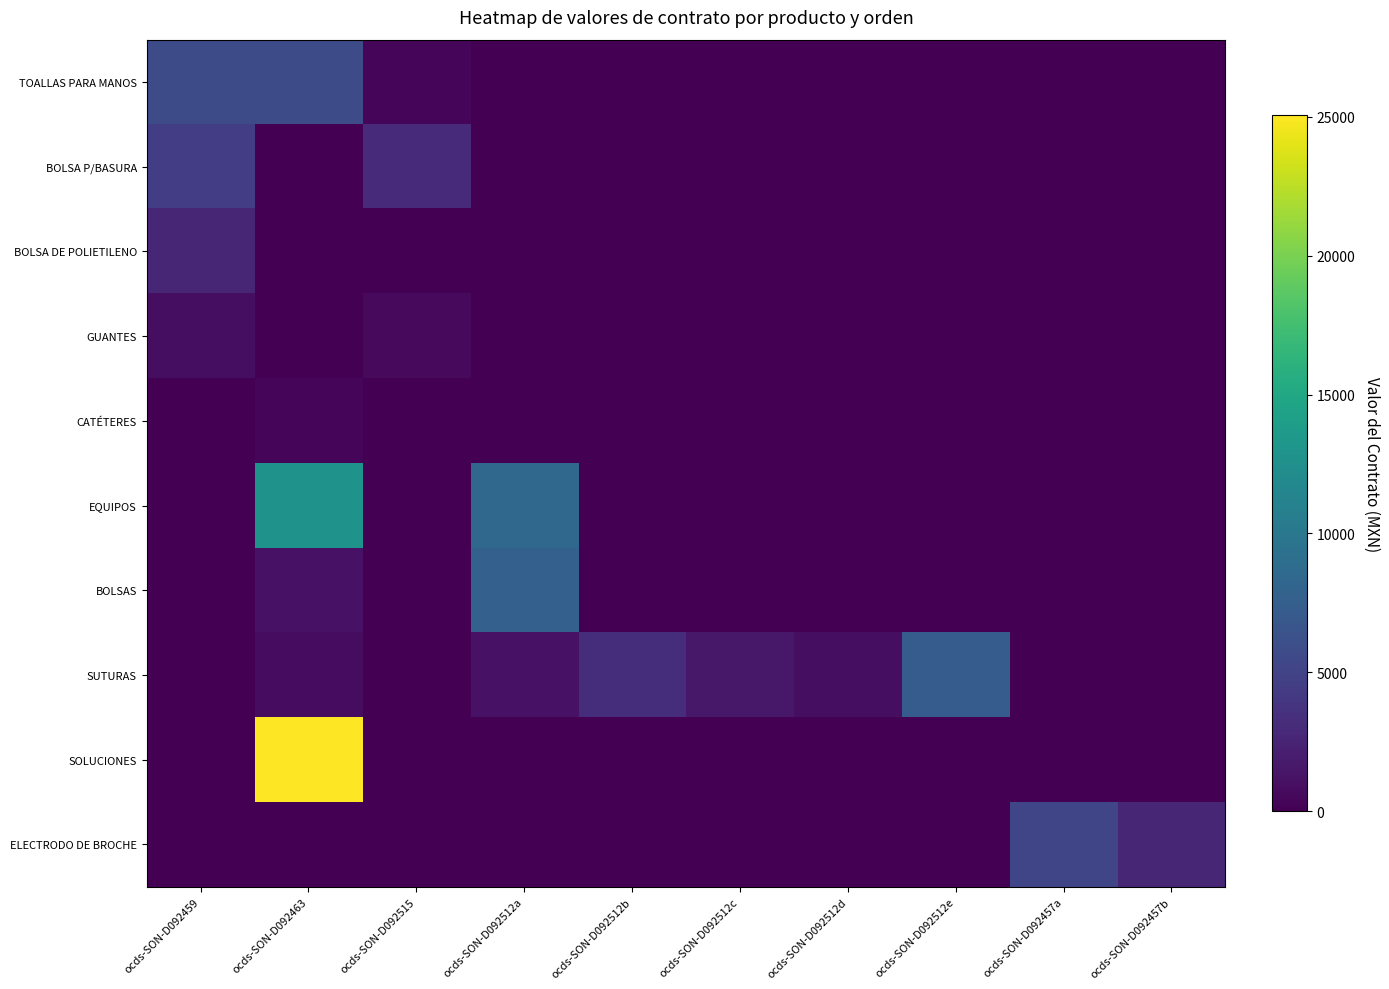

Reading left to right, list all the values displayed in this chart.

TOALLAS PARA MANOS: ocds-SON-D092459=5860.3	ocds-SON-D092463=5860.3	ocds-SON-D092515=429.2	ocds-SON-D092512a=0.0	ocds-SON-D092512b=0.0	ocds-SON-D092512c=0.0	ocds-SON-D092512d=0.0	ocds-SON-D092512e=0.0	ocds-SON-D092457a=0.0	ocds-SON-D092457b=0.0
BOLSA P/BASURA: ocds-SON-D092459=4512.4	ocds-SON-D092463=0.0	ocds-SON-D092515=3086.1	ocds-SON-D092512a=0.0	ocds-SON-D092512b=0.0	ocds-SON-D092512c=0.0	ocds-SON-D092512d=0.0	ocds-SON-D092512e=0.0	ocds-SON-D092457a=0.0	ocds-SON-D092457b=0.0
BOLSA DE POLIETILENO: ocds-SON-D092459=2707.4	ocds-SON-D092463=0.0	ocds-SON-D092515=0.0	ocds-SON-D092512a=0.0	ocds-SON-D092512b=0.0	ocds-SON-D092512c=0.0	ocds-SON-D092512d=0.0	ocds-SON-D092512e=0.0	ocds-SON-D092457a=0.0	ocds-SON-D092457b=0.0
GUANTES: ocds-SON-D092459=928.0	ocds-SON-D092463=0.0	ocds-SON-D092515=626.4	ocds-SON-D092512a=0.0	ocds-SON-D092512b=0.0	ocds-SON-D092512c=0.0	ocds-SON-D092512d=0.0	ocds-SON-D092512e=0.0	ocds-SON-D092457a=0.0	ocds-SON-D092457b=0.0
CATÉTERES: ocds-SON-D092459=0.0	ocds-SON-D092463=387.6	ocds-SON-D092515=0.0	ocds-SON-D092512a=0.0	ocds-SON-D092512b=0.0	ocds-SON-D092512c=0.0	ocds-SON-D092512d=0.0	ocds-SON-D092512e=0.0	ocds-SON-D092457a=0.0	ocds-SON-D092457b=0.0
EQUIPOS: ocds-SON-D092459=0.0	ocds-SON-D092463=12760.0	ocds-SON-D092515=0.0	ocds-SON-D092512a=8444.8	ocds-SON-D092512b=0.0	ocds-SON-D092512c=0.0	ocds-SON-D092512d=0.0	ocds-SON-D092512e=0.0	ocds-SON-D092457a=0.0	ocds-SON-D092457b=0.0
BOLSAS: ocds-SON-D092459=0.0	ocds-SON-D092463=1226.7	ocds-SON-D092515=0.0	ocds-SON-D092512a=7660.1	ocds-SON-D092512b=0.0	ocds-SON-D092512c=0.0	ocds-SON-D092512d=0.0	ocds-SON-D092512e=0.0	ocds-SON-D092457a=0.0	ocds-SON-D092457b=0.0
SUTURAS: ocds-SON-D092459=0.0	ocds-SON-D092463=812.0	ocds-SON-D092515=0.0	ocds-SON-D092512a=1218.0	ocds-SON-D092512b=3248.0	ocds-SON-D092512c=1624.0	ocds-SON-D092512d=974.4	ocds-SON-D092512e=7308.0	ocds-SON-D092457a=0.0	ocds-SON-D092457b=0.0
SOLUCIONES: ocds-SON-D092459=0.0	ocds-SON-D092463=25056.0	ocds-SON-D092515=0.0	ocds-SON-D092512a=0.0	ocds-SON-D092512b=0.0	ocds-SON-D092512c=0.0	ocds-SON-D092512d=0.0	ocds-SON-D092512e=0.0	ocds-SON-D092457a=0.0	ocds-SON-D092457b=0.0
ELECTRODO DE BROCHE: ocds-SON-D092459=0.0	ocds-SON-D092463=0.0	ocds-SON-D092515=0.0	ocds-SON-D092512a=0.0	ocds-SON-D092512b=0.0	ocds-SON-D092512c=0.0	ocds-SON-D092512d=0.0	ocds-SON-D092512e=0.0	ocds-SON-D092457a=5220.0	ocds-SON-D092457b=2662.2